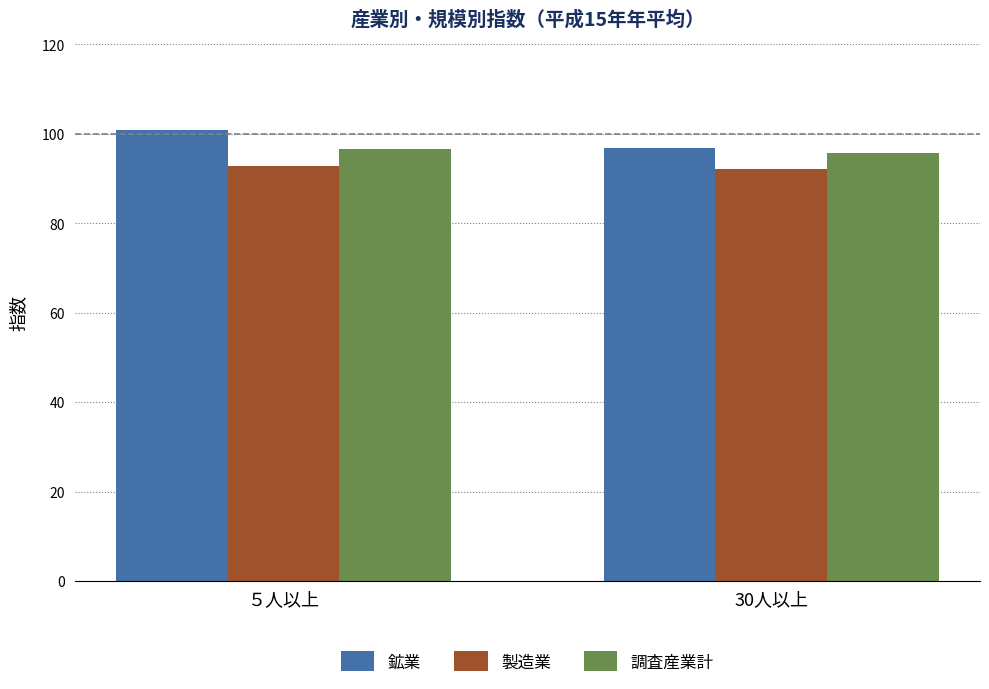

Which series has the largest total across all categories?

鉱業